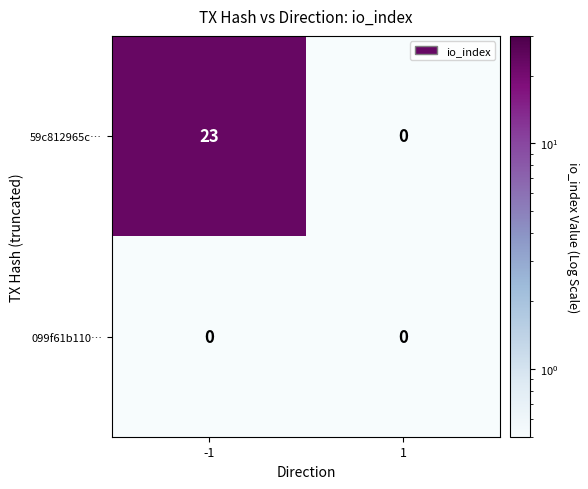

The value of 59c812965c… at -1 is 6. True or false?

False